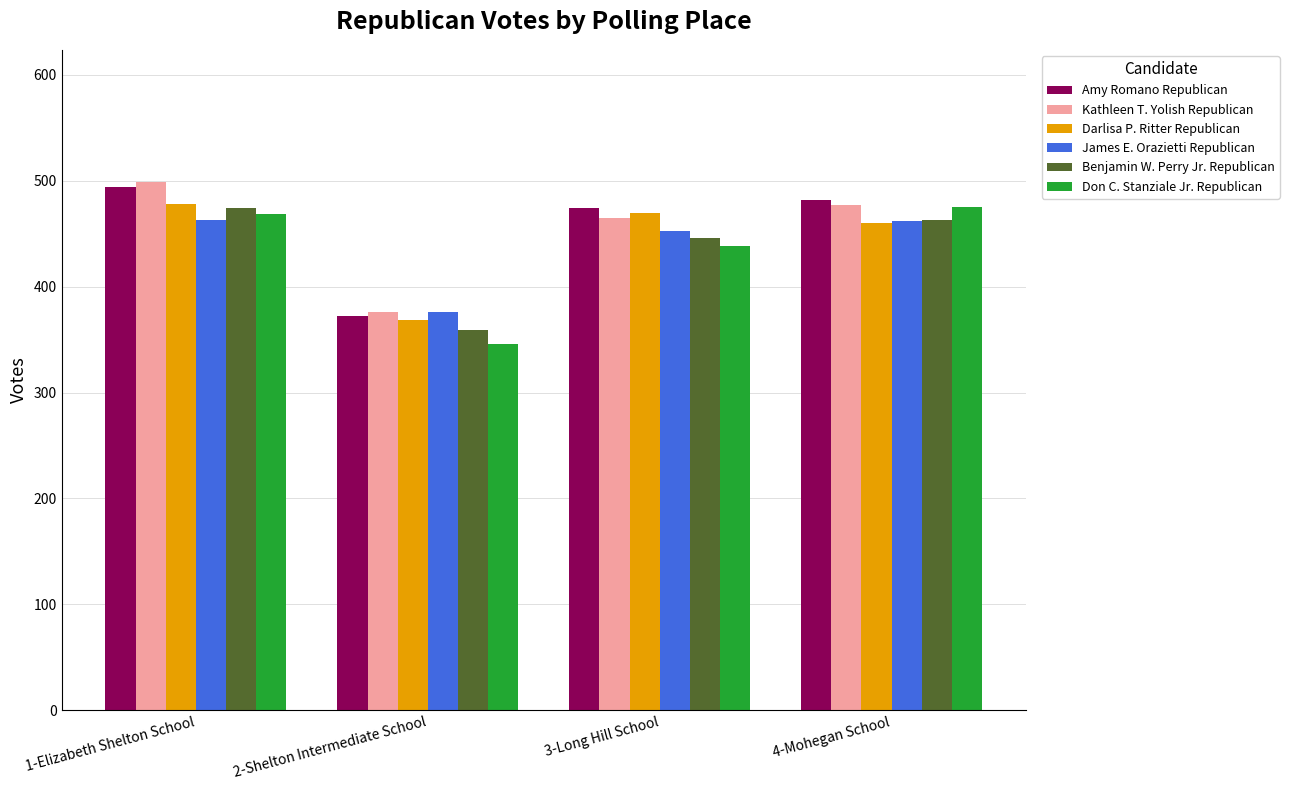

What is the total value across all series at 1-Elizabeth Shelton School?

2877